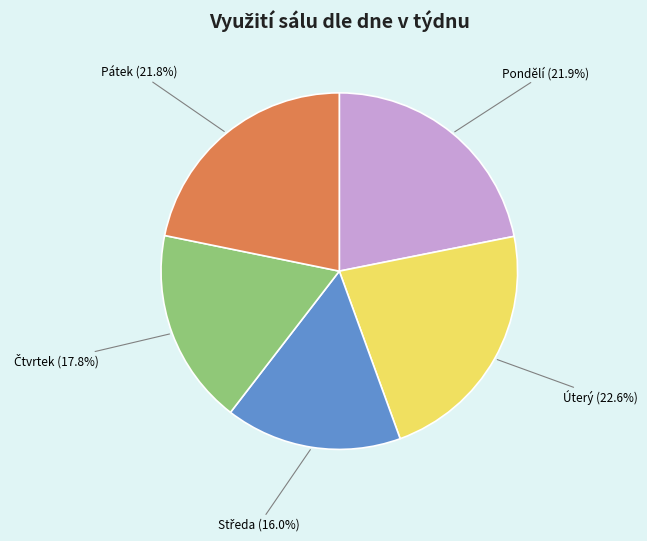

How many segments does this pie chart have?

5